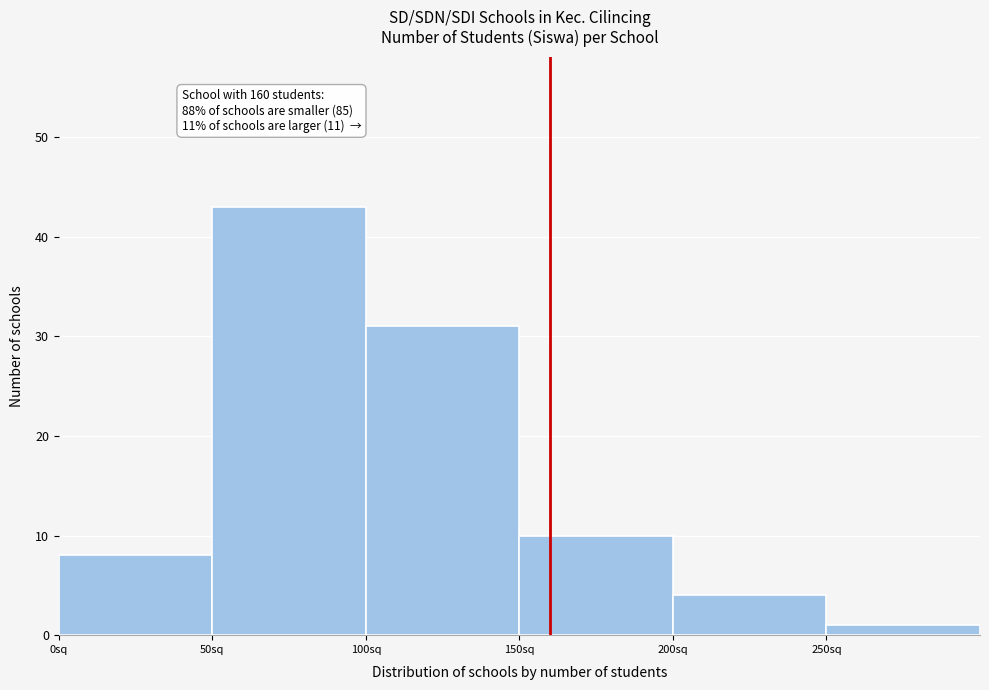

Which range on the x-axis has the tallest bar?

50 to 100